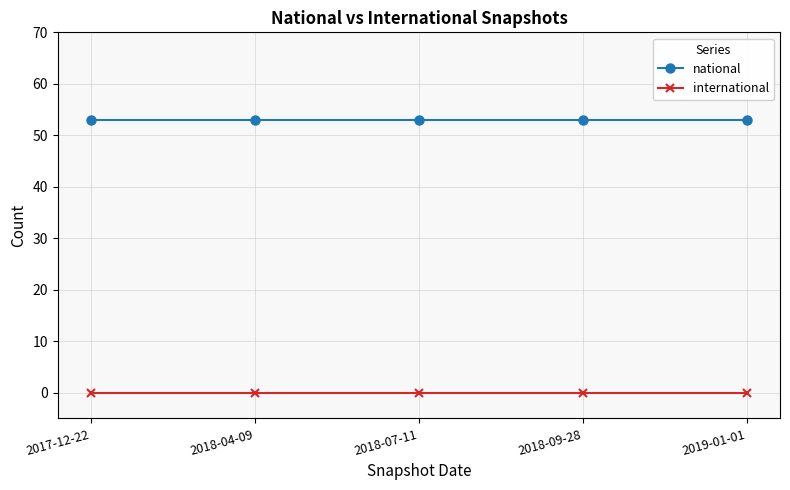

Does the chart have visible grid lines?

Yes